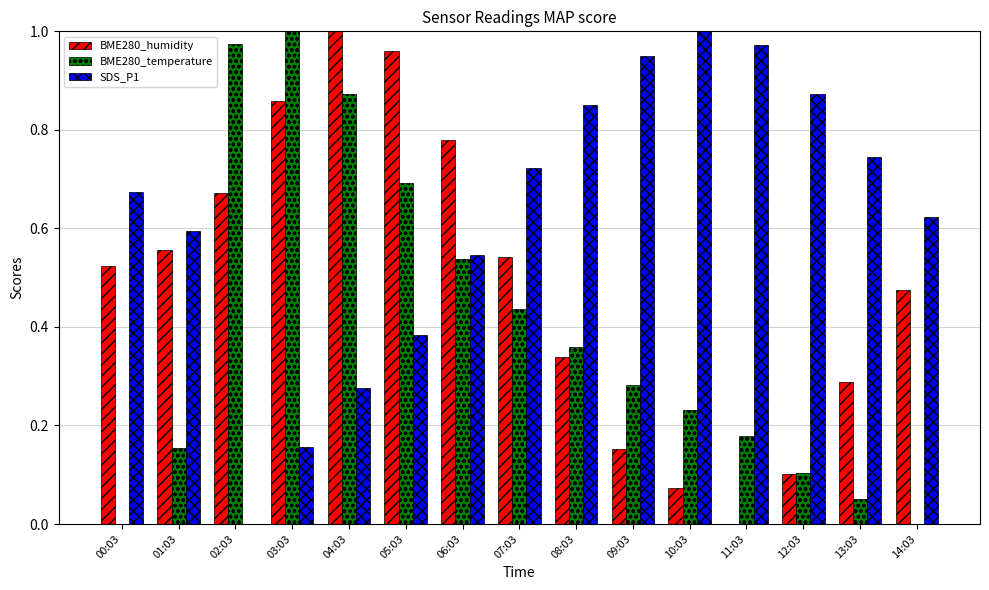

Is it true that BME280_temperature equals 1.0 at 02:03?

True